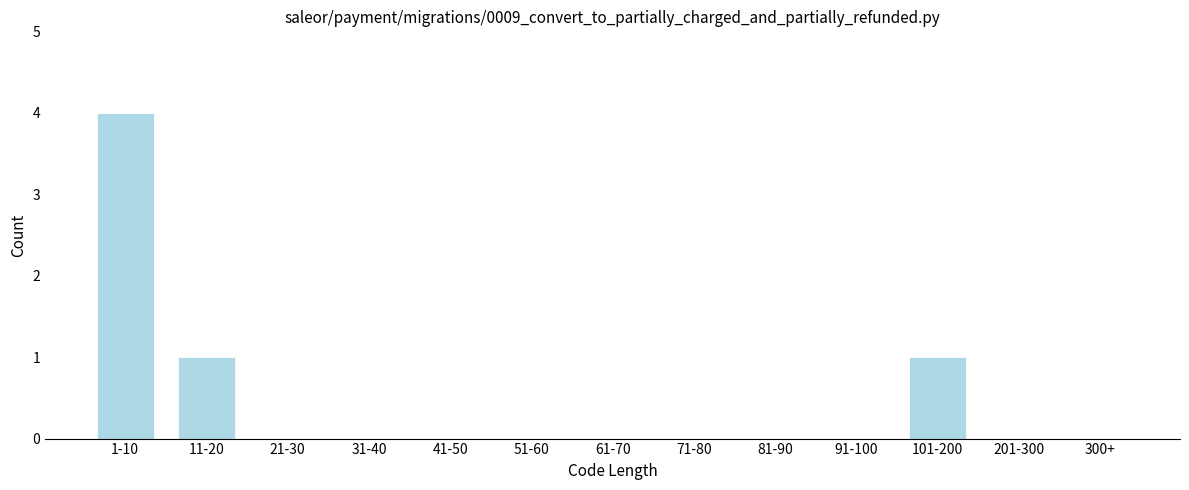

Reading left to right, list all the values displayed in this chart.

1-10=4	11-20=1	21-30=0	31-40=0	41-50=0	51-60=0	61-70=0	71-80=0	81-90=0	91-100=0	101-200=1	201-300=0	300+=0